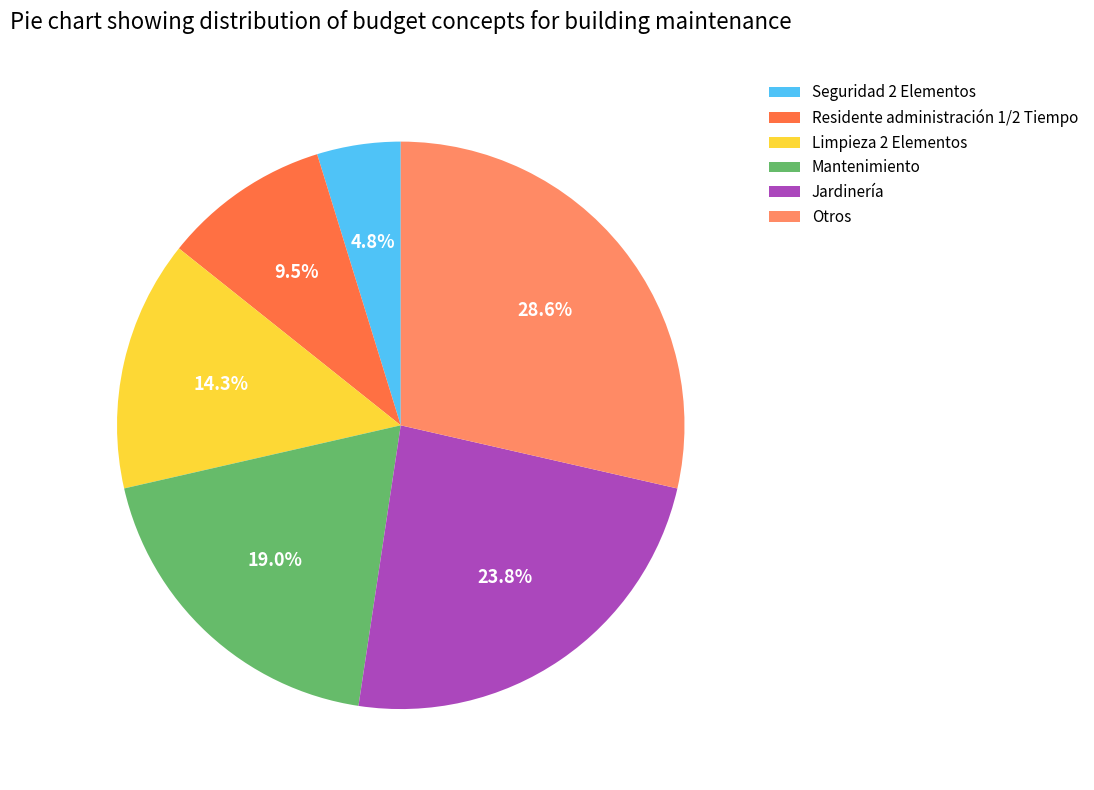

What percentage is the Jardinería slice, to the nearest percent?

24%